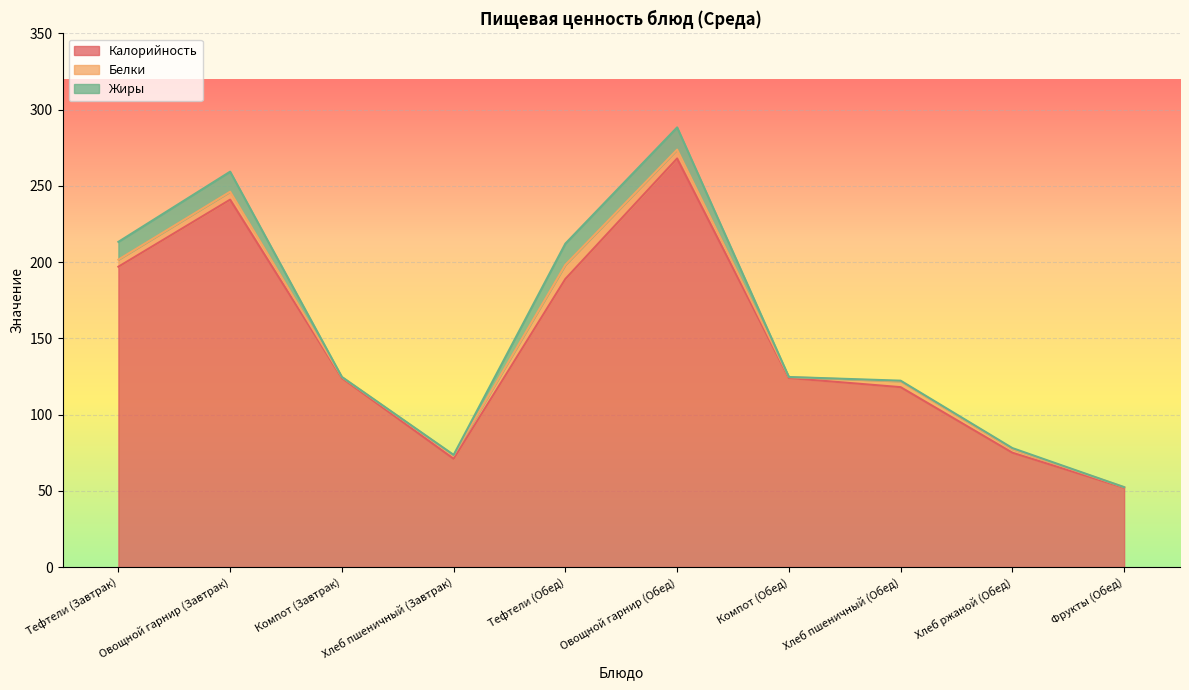

What is the minimum value for Калорийность?

52.0